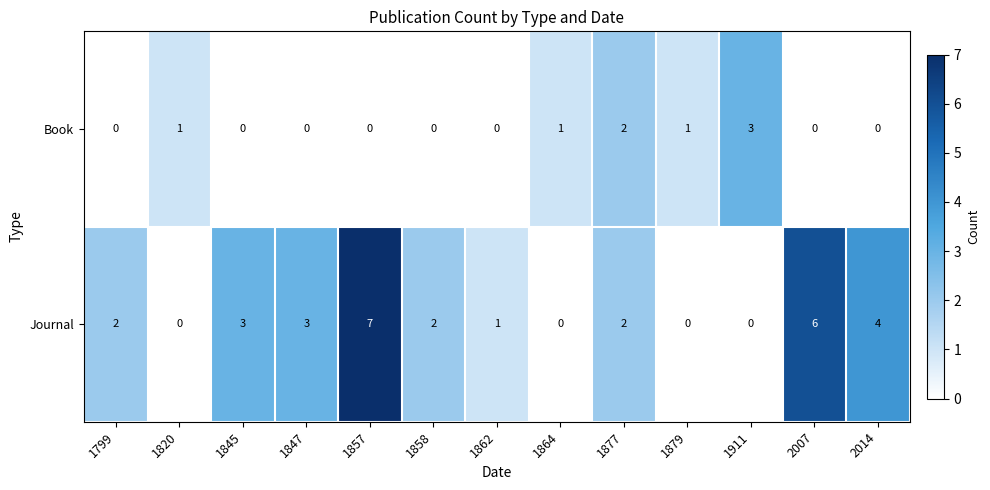

What is the difference between the maximum and minimum values in the Journal series?

7